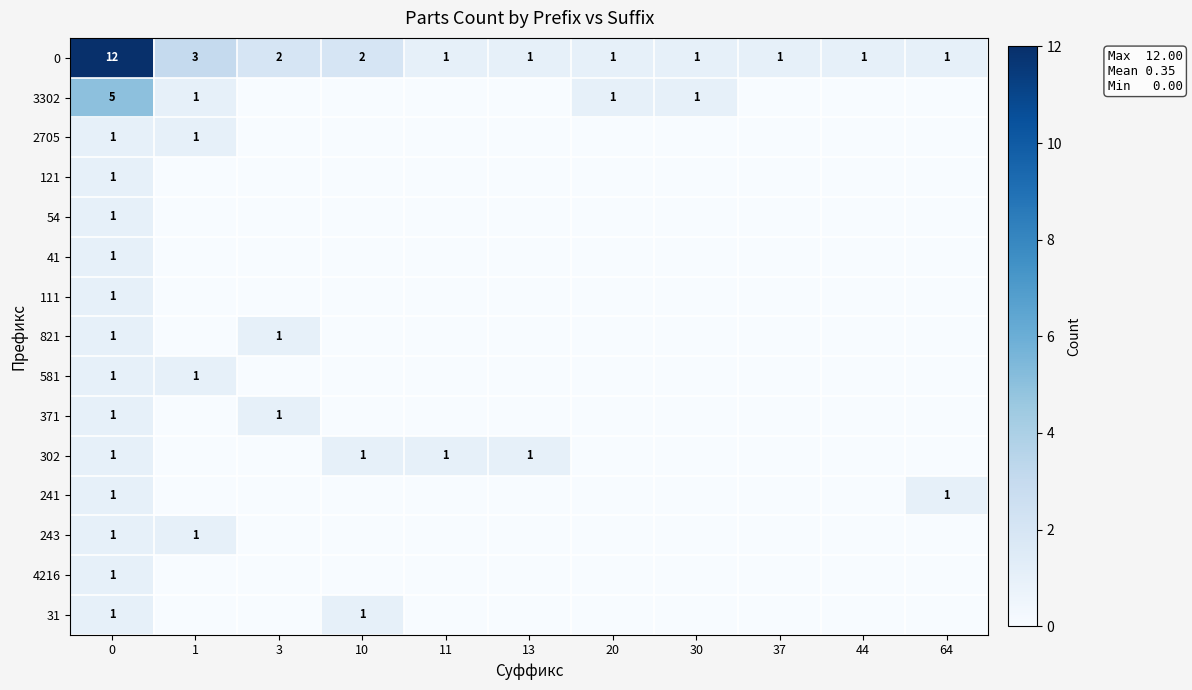

The 0 series shows 1 at 11. True or false?

True